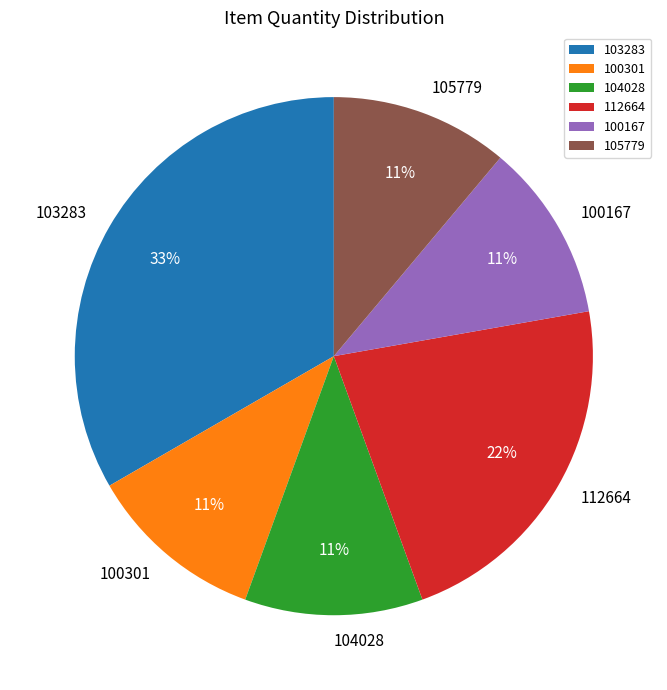

The 100167 slice represents 26% of the pie. True or false?

False